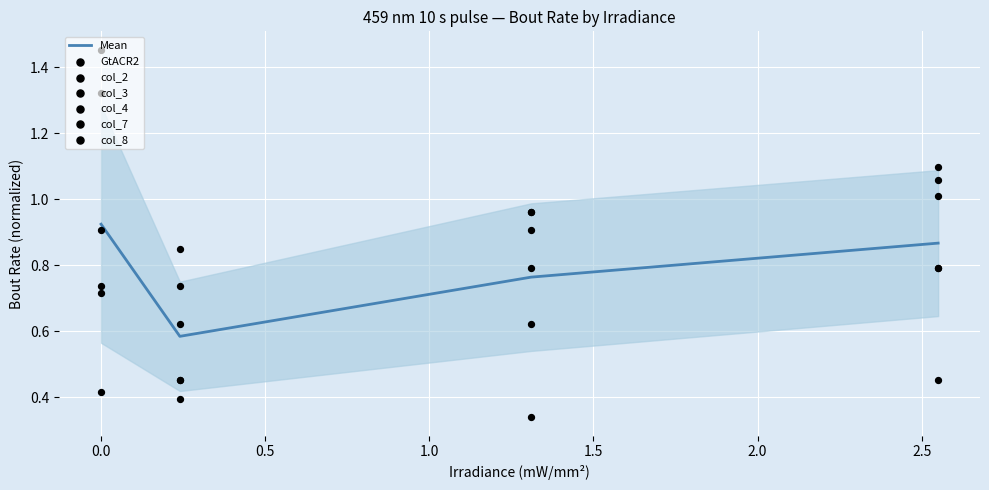

Which series has the largest total across all categories?

col_3